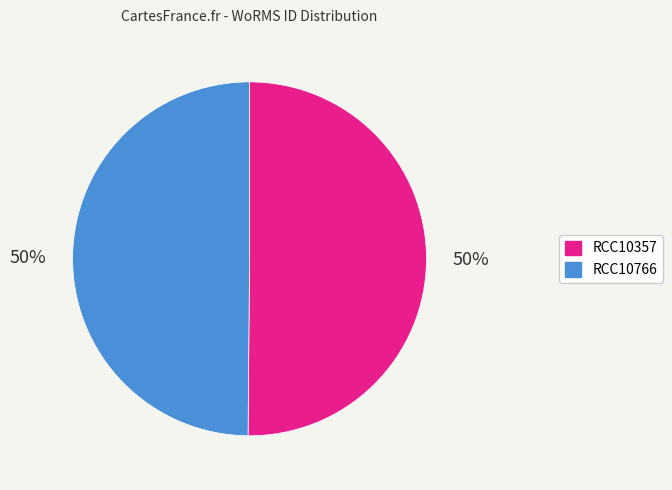

To the nearest percent, what is the average slice percentage?

50%